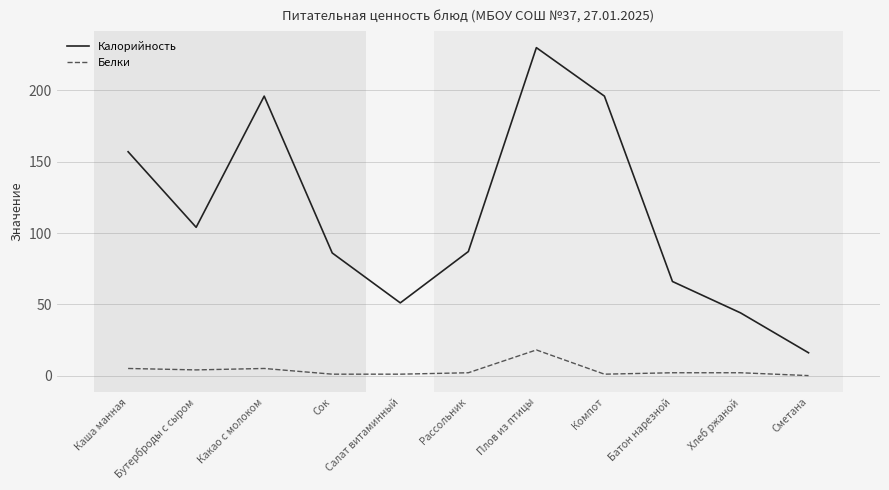

Which series has the largest total across all categories?

Калорийность